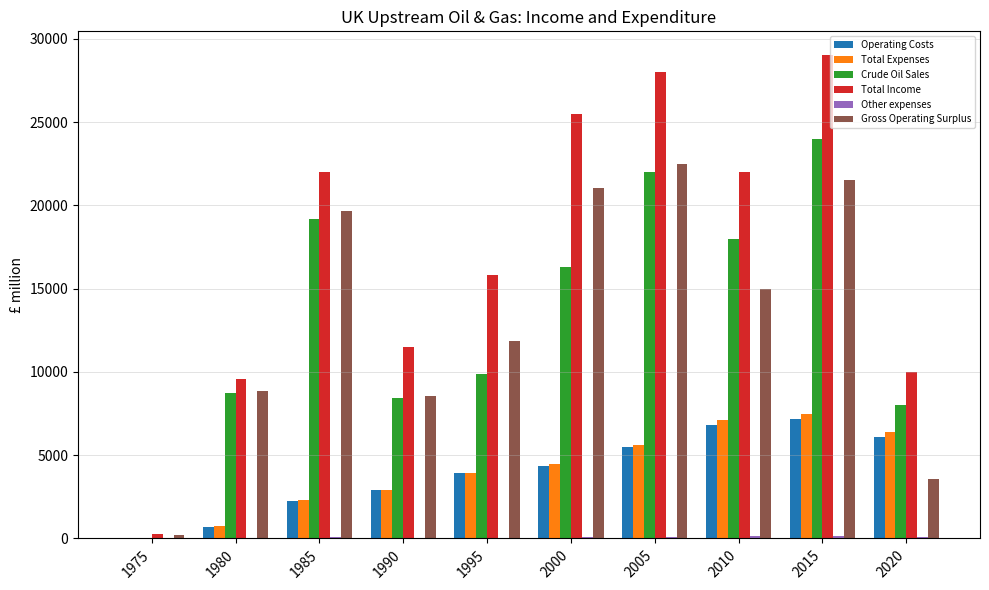

At which category is the sum across all series the highest?

2015